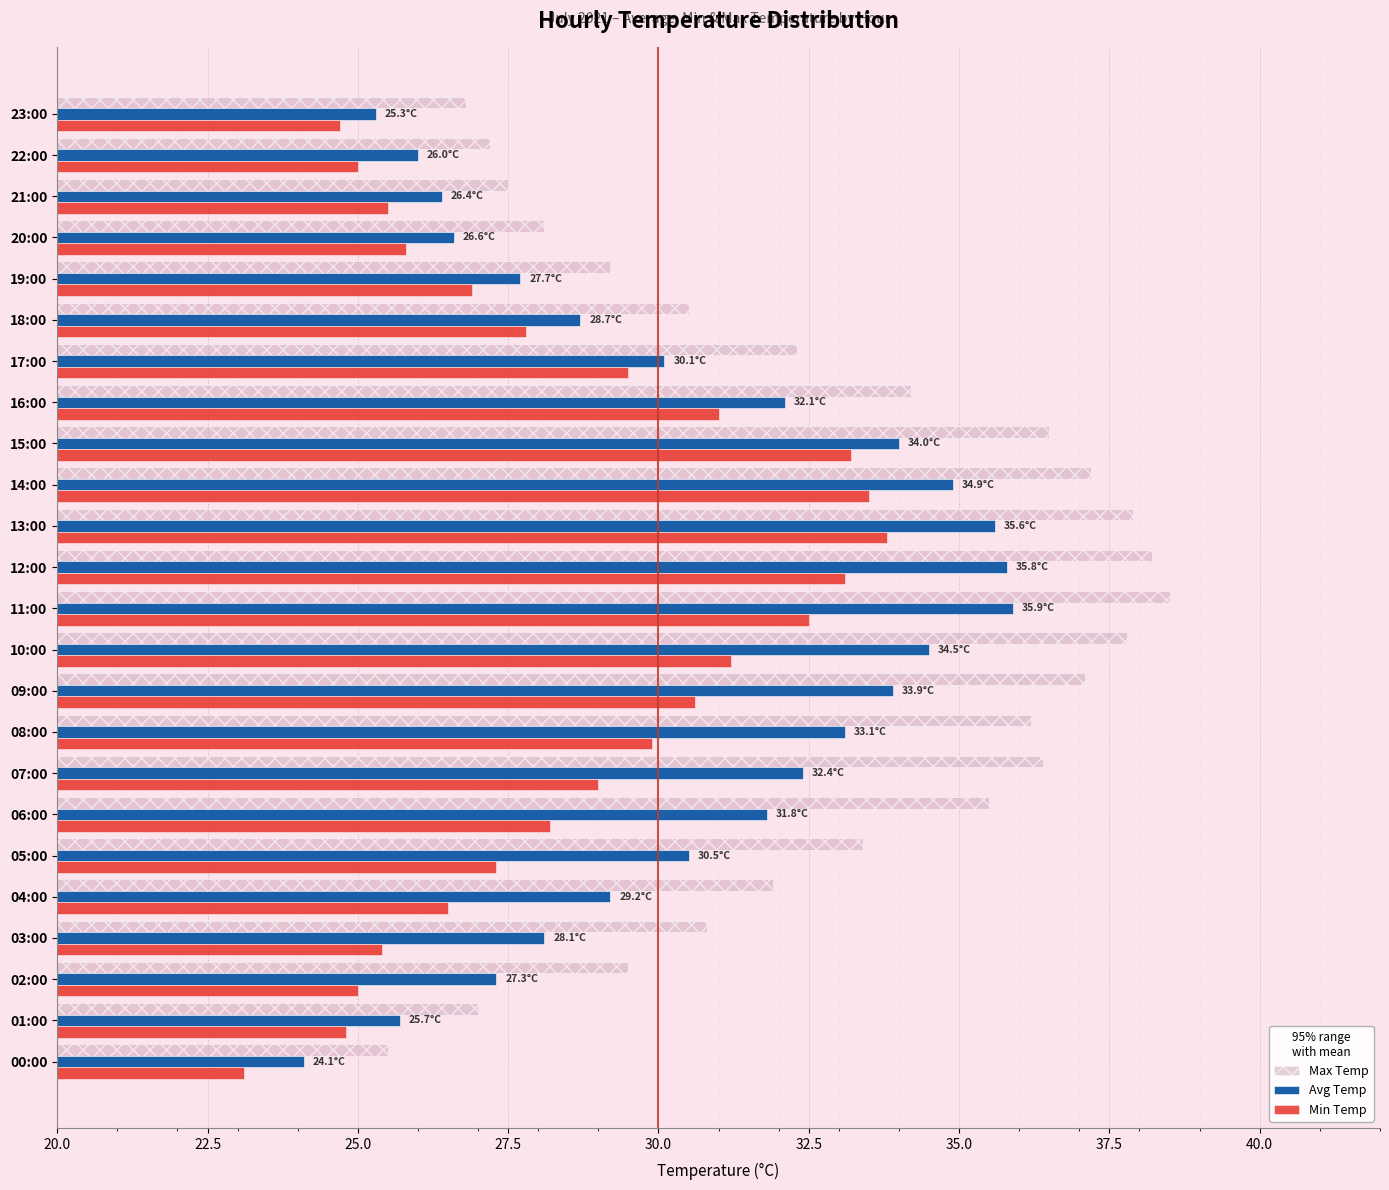

What is the average value of the Max Temp series?

32.7